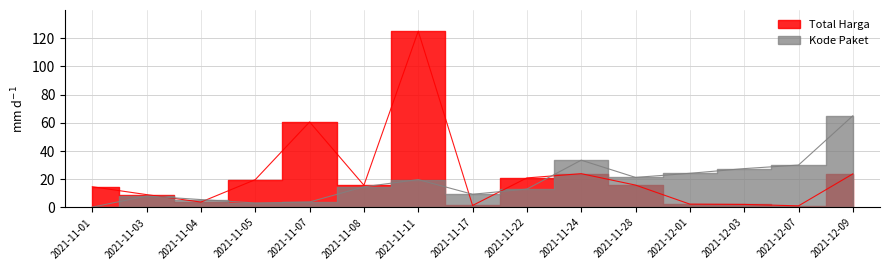

The value of Kode Paket at 2021-11-22 is 13.1. True or false?

True